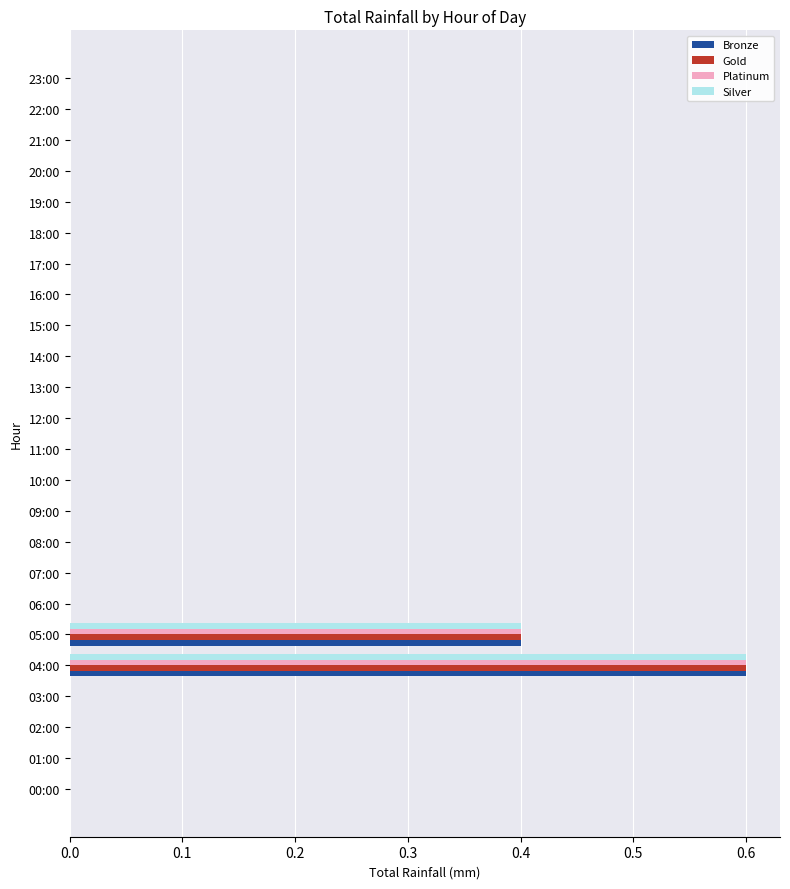

True or false: Bronze has a value of -0.3 at 14:00.

False